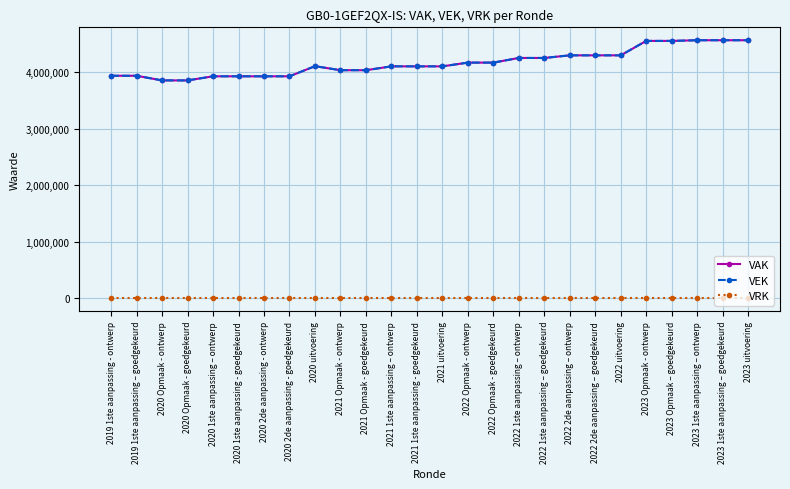

True or false: VAK and VEK cross at least once.

False